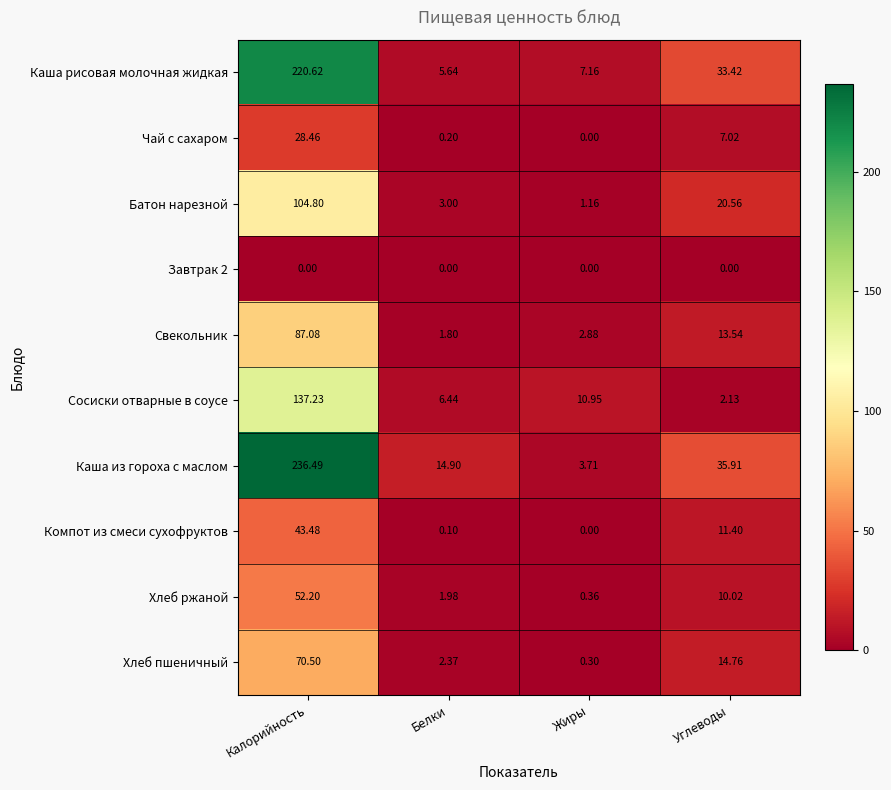

Which series has the largest total across all categories?

Каша из гороха с маслом